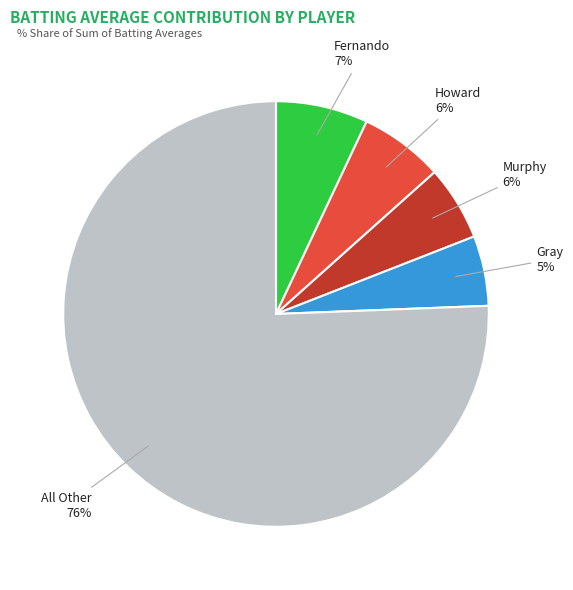

Which category has the biggest portion of the pie?

All Other